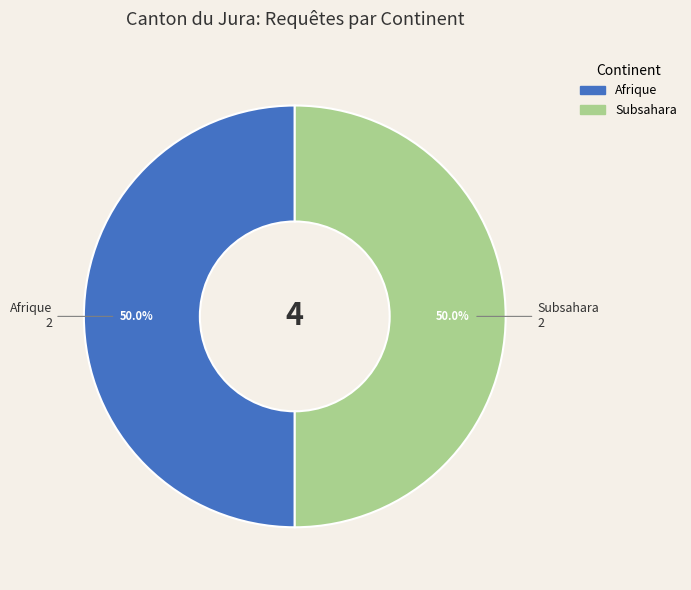

How many slices are in this pie chart?

2